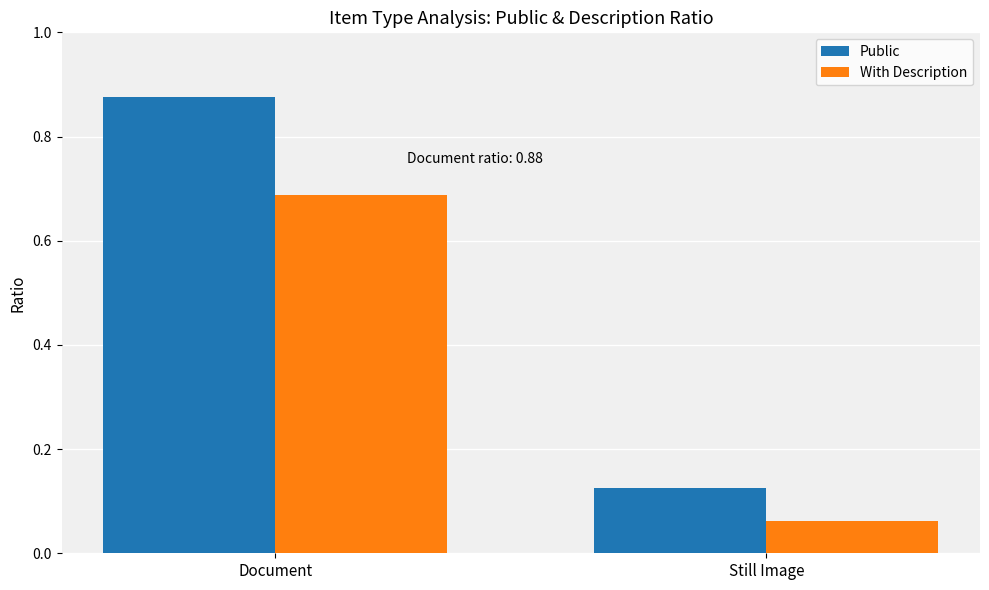

List the series in order of their overall mean, highest first.

Public, With Description